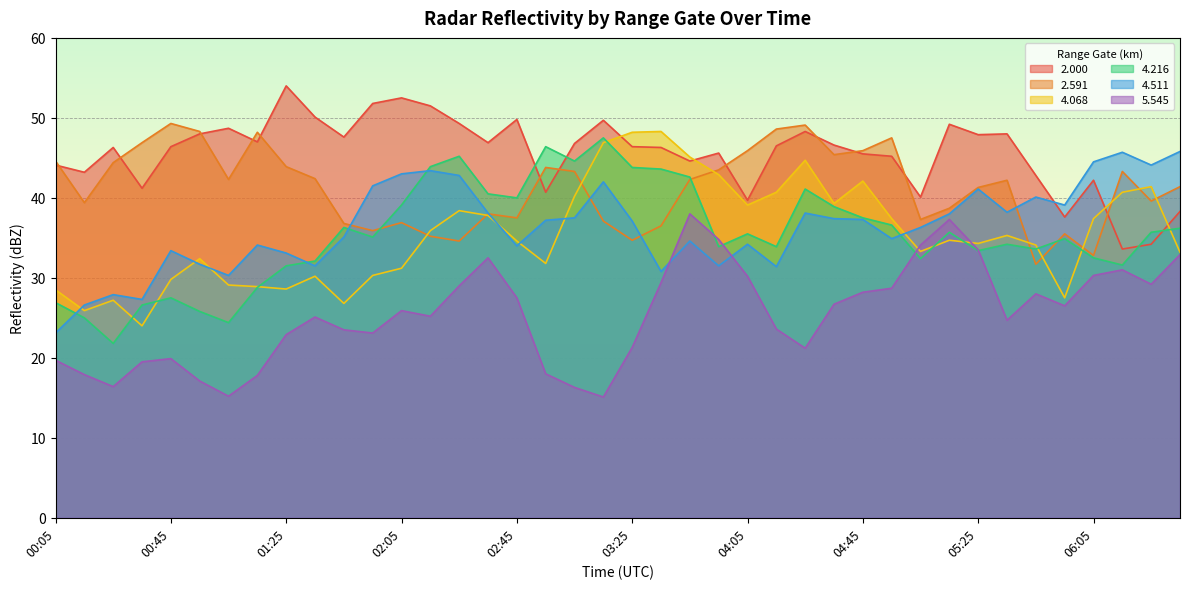

At which label is 2.591 closest to 40?

06:25